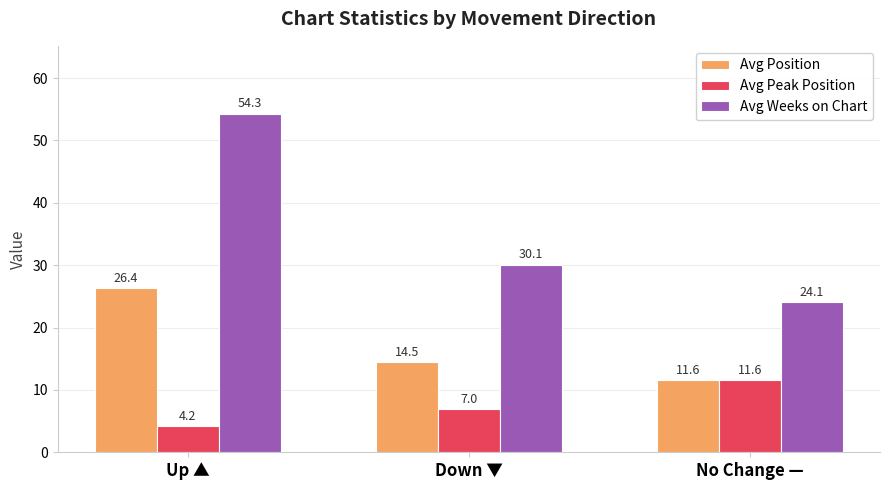

Which series has the widest spread of values?

Avg Weeks on Chart